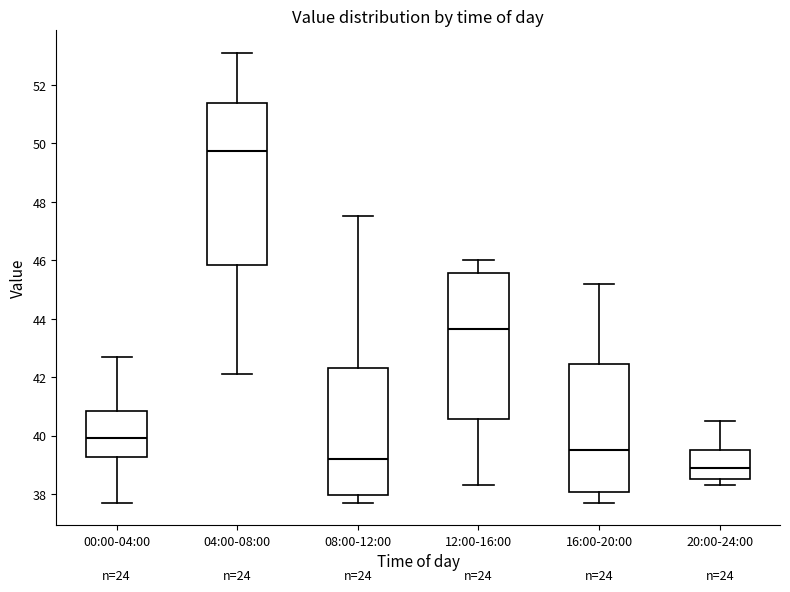

Reading left to right, read every box against the y-axis: the position of its median line, the range the box covers, and the ends of its whiskers. The values are not printed on the chart, so give them approximately, as read against the axis.

00:00-04:00: median 40.0, box 39.2 to 40.8, whiskers 37.8 to 42.8
04:00-08:00: median 49.8, box 45.8 to 51.4, whiskers 42.2 to 53.2
08:00-12:00: median 39.2, box 38.0 to 42.4, whiskers 37.8 to 47.6
12:00-16:00: median 43.6, box 40.6 to 45.6, whiskers 38.4 to 46.0
16:00-20:00: median 39.6, box 38.0 to 42.4, whiskers 37.8 to 45.2
20:00-24:00: median 39.0, box 38.6 to 39.6, whiskers 38.4 to 40.6